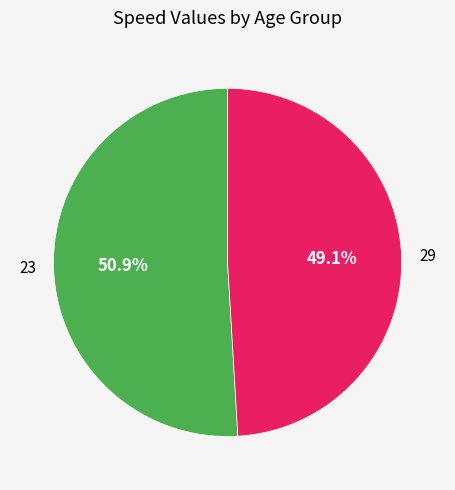

Count the number of slices in the pie.

2